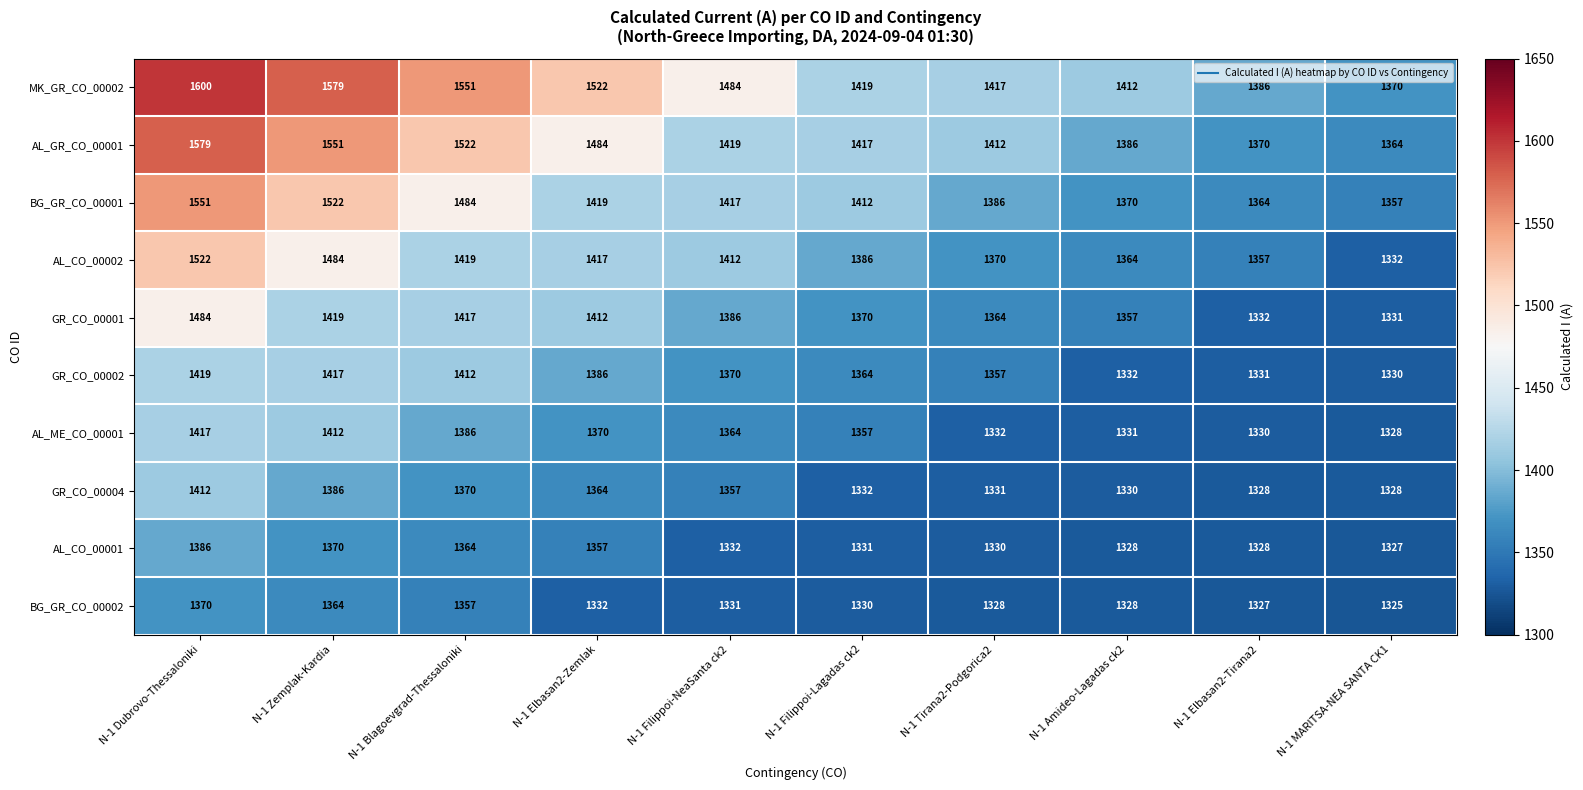

What is the total value across all series at N-1 Tirana2-Podgorica2?

13627